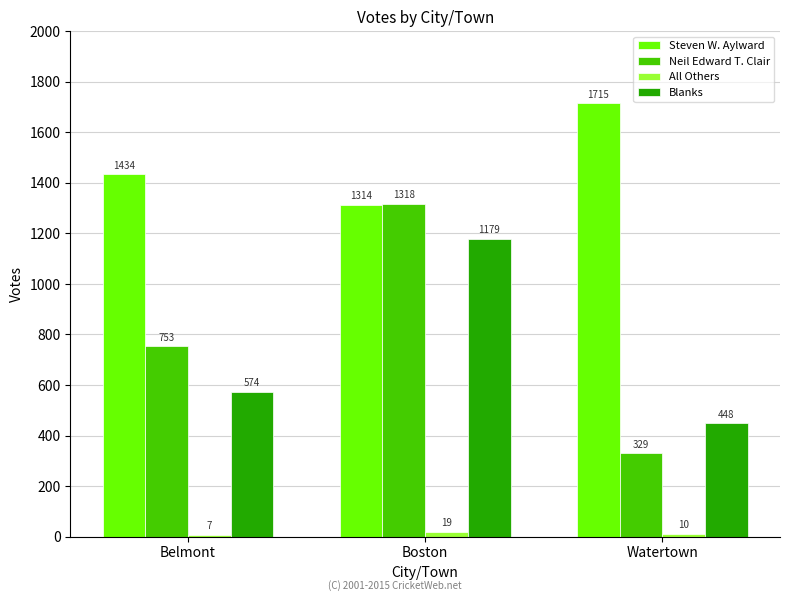

What is the spread (max minus min) of values at Boston?

1299